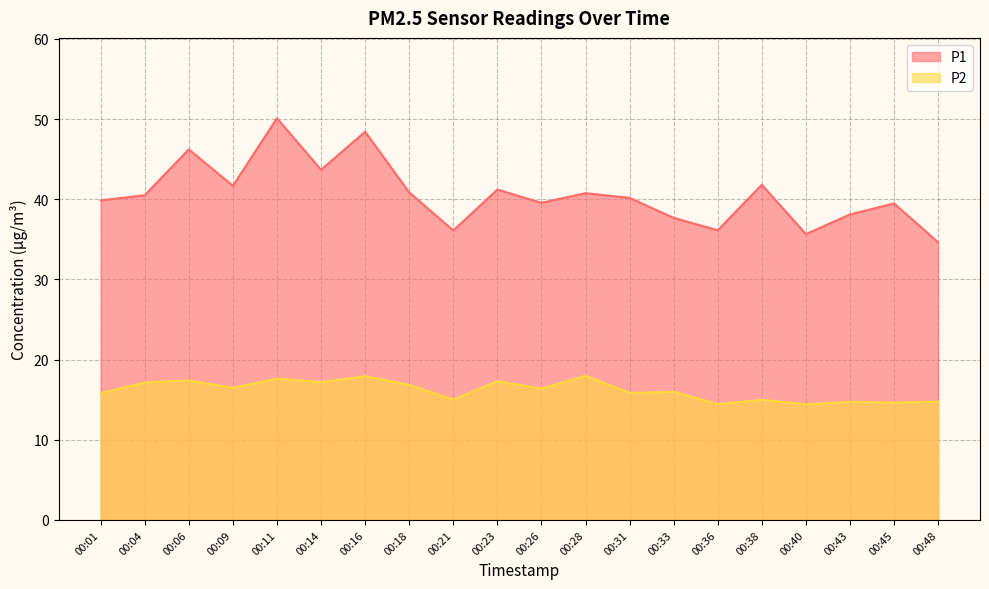

List the series in order of their peak value, highest first.

P1, P2